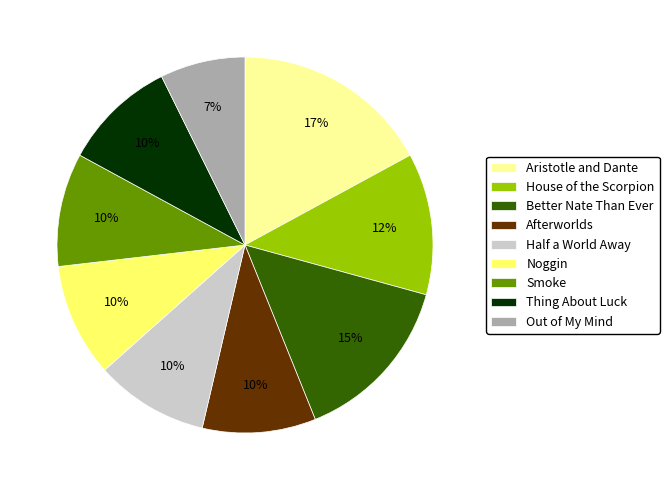

Is it true that Afterworlds is 10% of the pie?

True